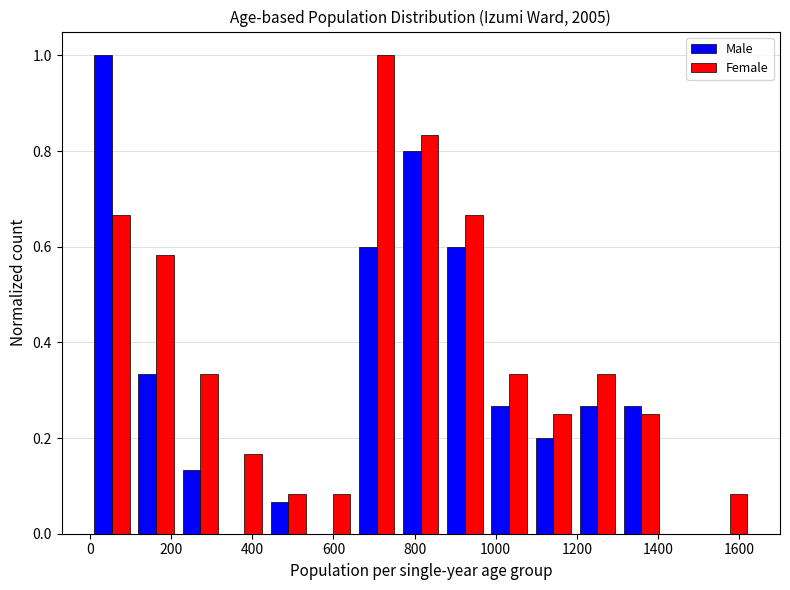

Reading left to right, list every range on the x-axis with the height of the bar of each series over it. Neither the bar edges nor the heights are printed on the chart, so give them approximately, as read against the axes.

0 to 100: Male=1.00	Female=0.66
100 to 220: Male=0.34	Female=0.58
220 to 320: Male=0.14	Female=0.34
320 to 440: Male=0	Female=0.16
440 to 540: Male=0.06	Female=0.08
540 to 660: Male=0	Female=0.08
660 to 760: Male=0.60	Female=1.00
760 to 860: Male=0.80	Female=0.84
860 to 980: Male=0.60	Female=0.66
980 to 1080: Male=0.26	Female=0.34
1080 to 1200: Male=0.20	Female=0.26
1200 to 1300: Male=0.26	Female=0.34
1300 to 1420: Male=0.26	Female=0.26
1420 to 1520: Male=0	Female=0
1520 to 1640: Male=0	Female=0.08